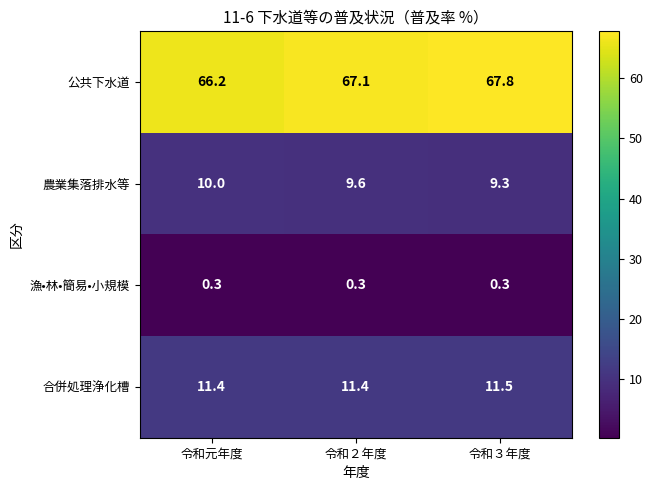

What is the difference between the highest and lowest values at 令和３年度?

67.5